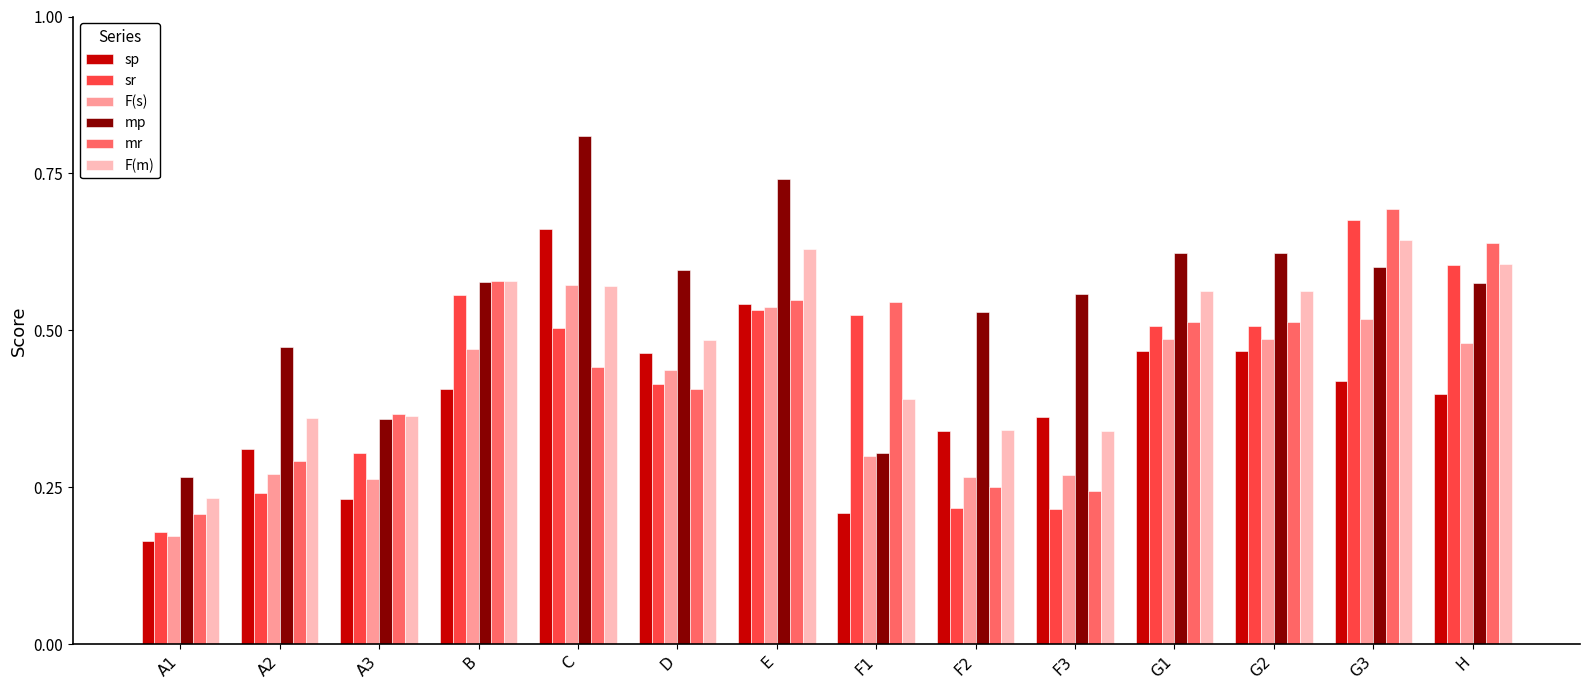

What is the sum of all F(m) values?

6.7